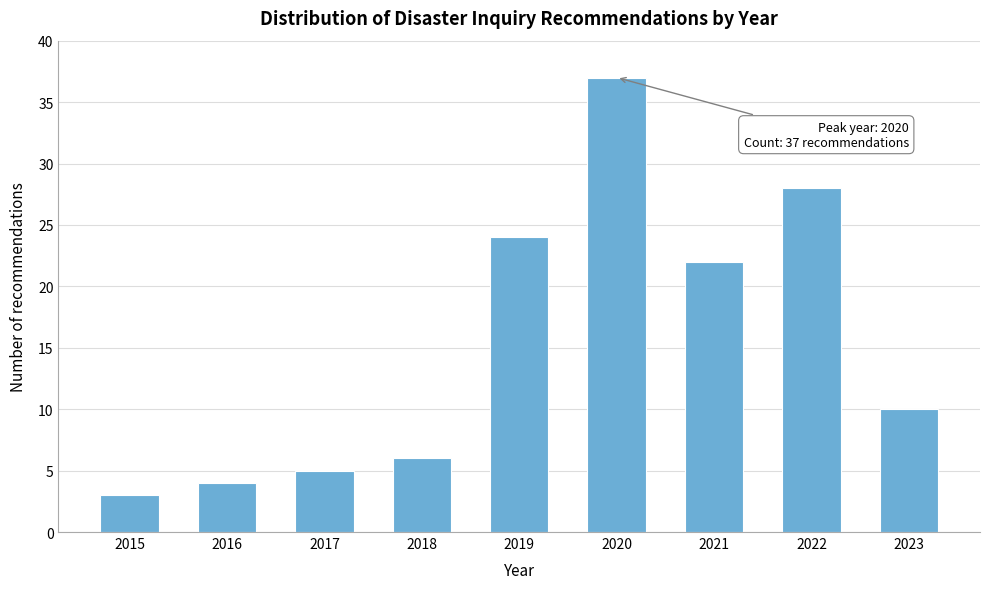

Reading right to left, transcribe all the data shown in this chart.

2023=10	2022=28	2021=22	2020=37	2019=24	2018=6	2017=5	2016=4	2015=3